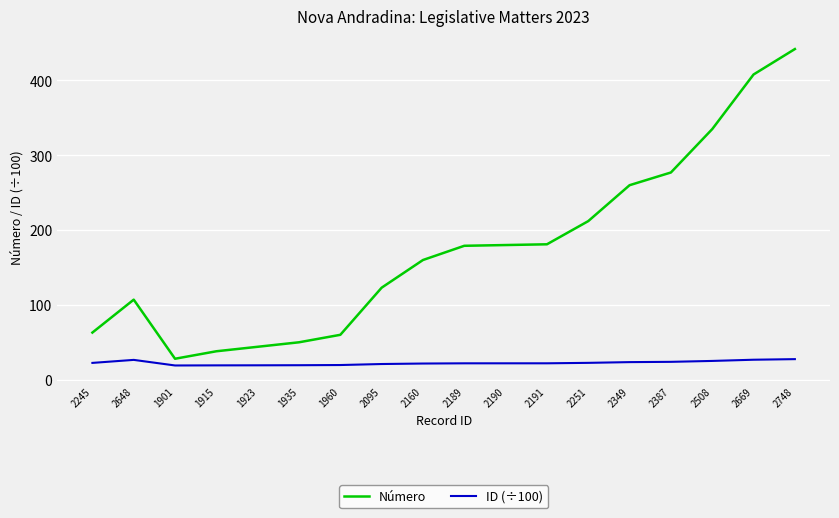

Which series has the largest total across all categories?

Número